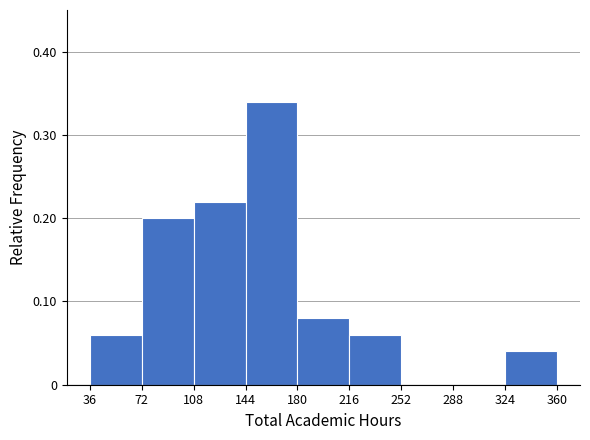

Reading left to right, transcribe this chart: for each bar, give the range it covers on the x-axis and its height. The values are not printed on the chart, so give them approximately, as read against the axis.

36 to 72: 0.06
72 to 108: 0.20
108 to 144: 0.22
144 to 180: 0.34
180 to 216: 0.08
216 to 252: 0.06
252 to 288: 0
288 to 324: 0
324 to 360: 0.04